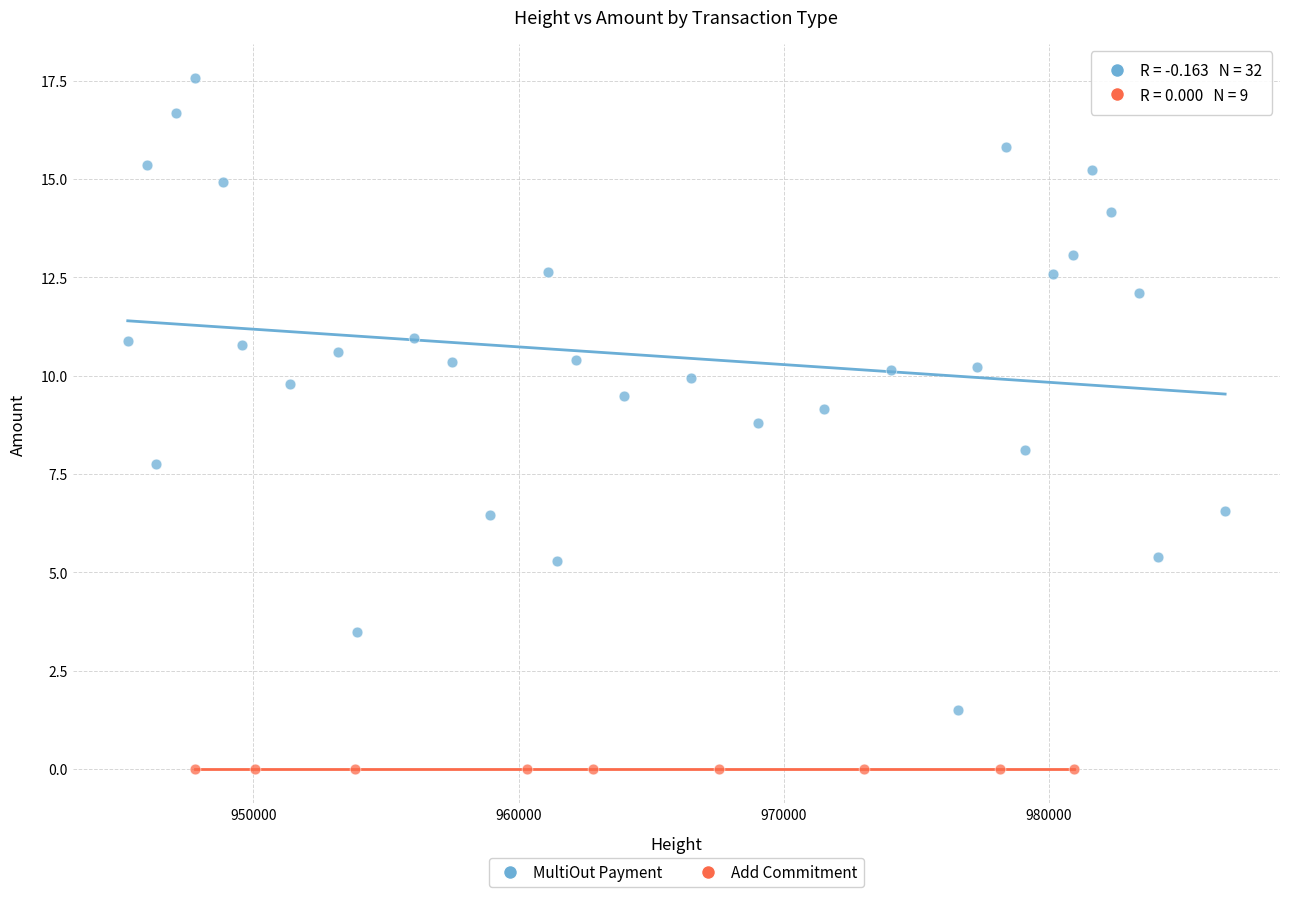

Which series contains the lowest Y value?

Add Commitment